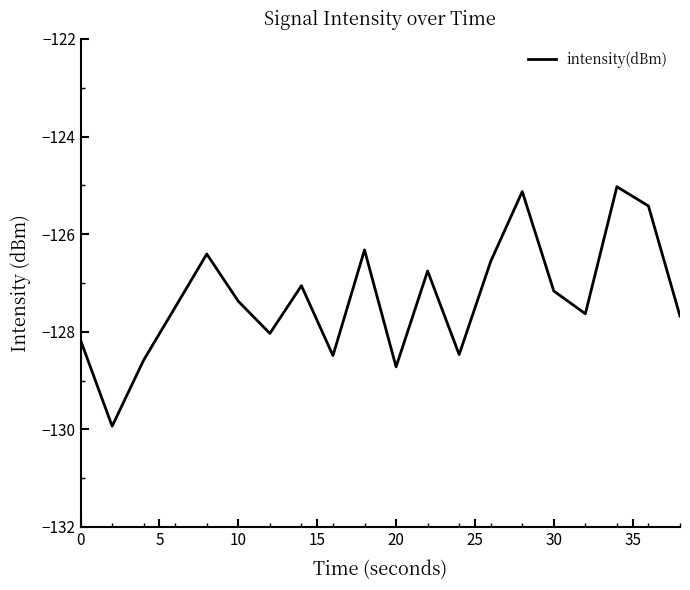

True or false: the data has more than 2 interior local peaks.

True